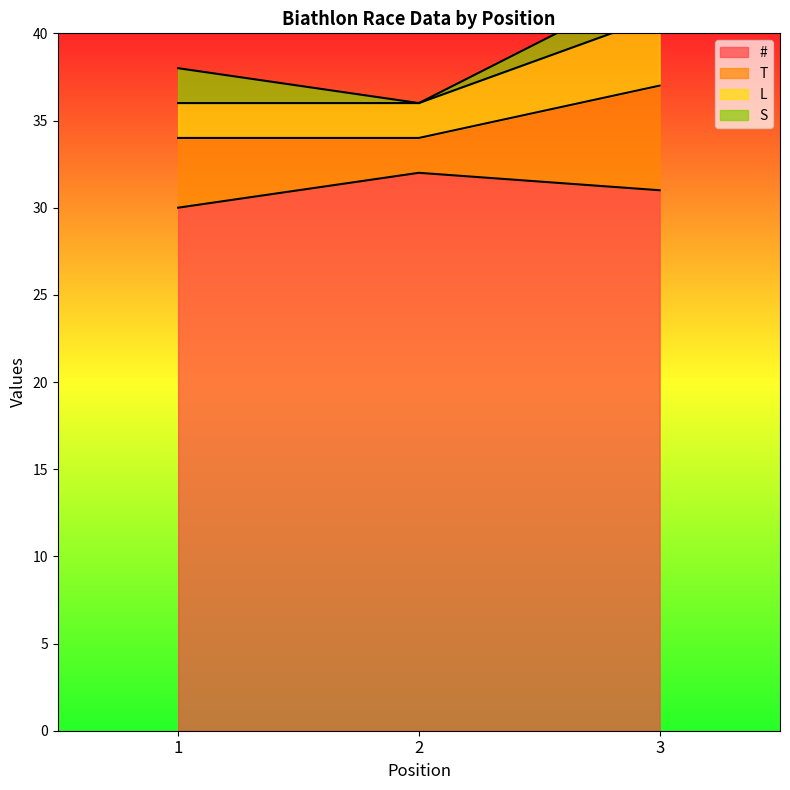

Is it true that L equals 59 at 1?

False